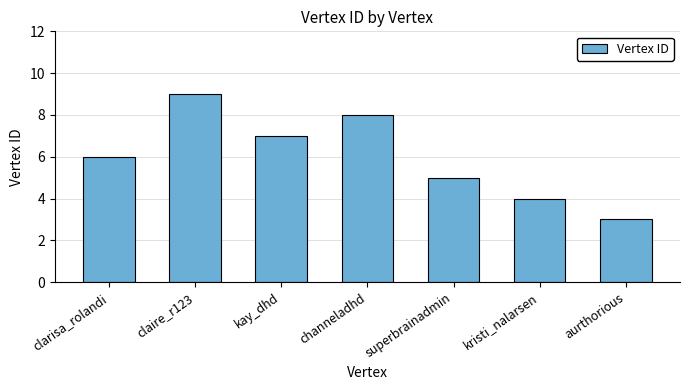

Reading right to left, what are all the values shown in this chart?

3	4	5	8	7	9	6